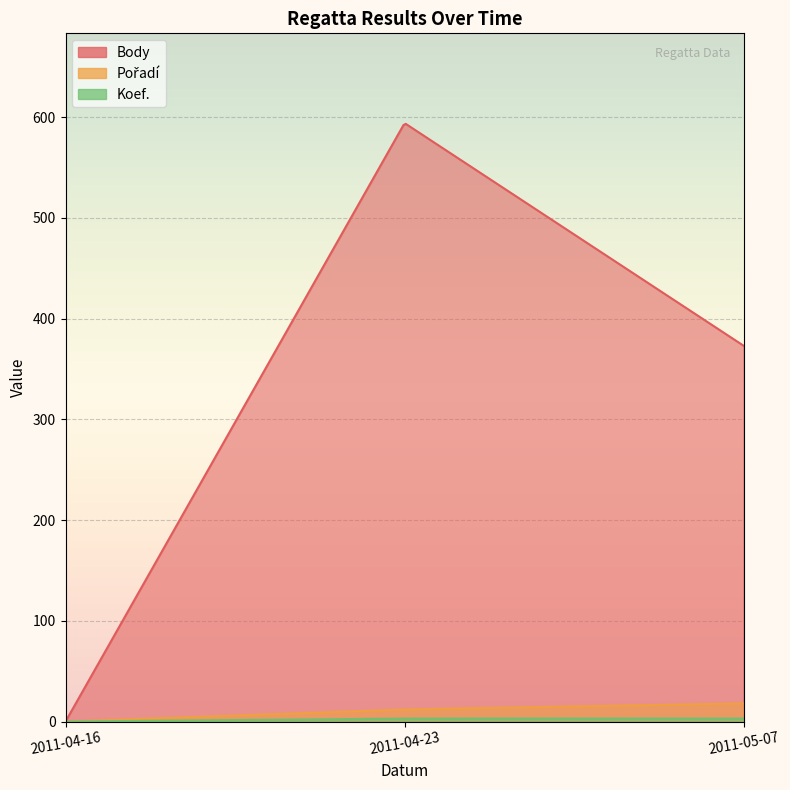

Reading right to left, extract all data points from this chart.

Body: 373	594	0
Pořadí: 18	12	0
Koef.: 3	3	0